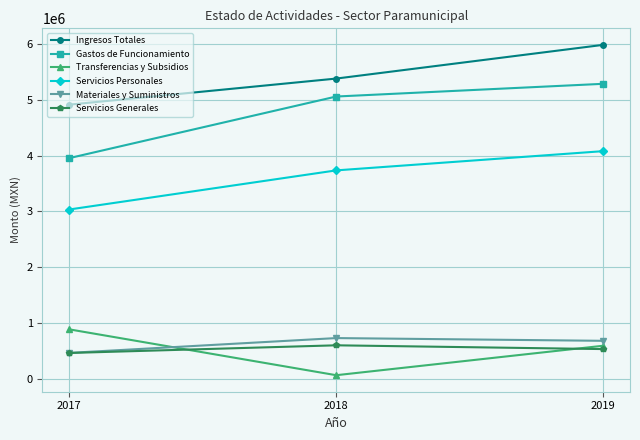

What is the difference between the Servicios Personales values at 2017 and 2018?

701880.7